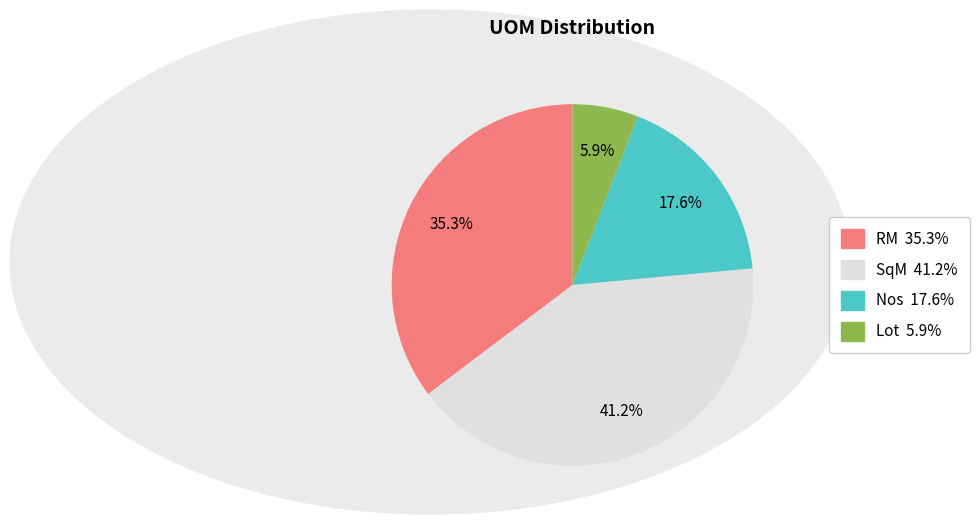

Is the sum of SqM and Nos greater than half?

Yes